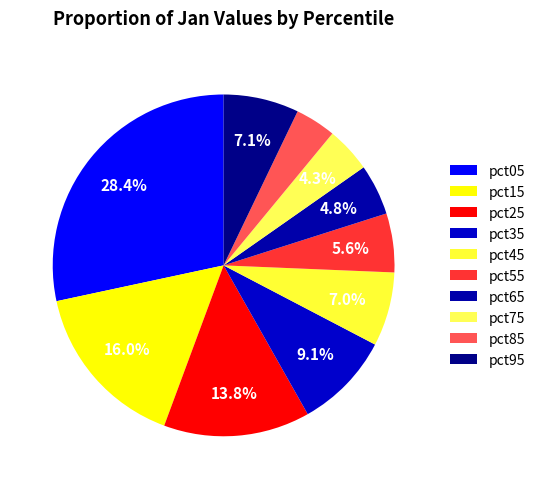

To the nearest percent, what percentage of the pie is pct75?

4%